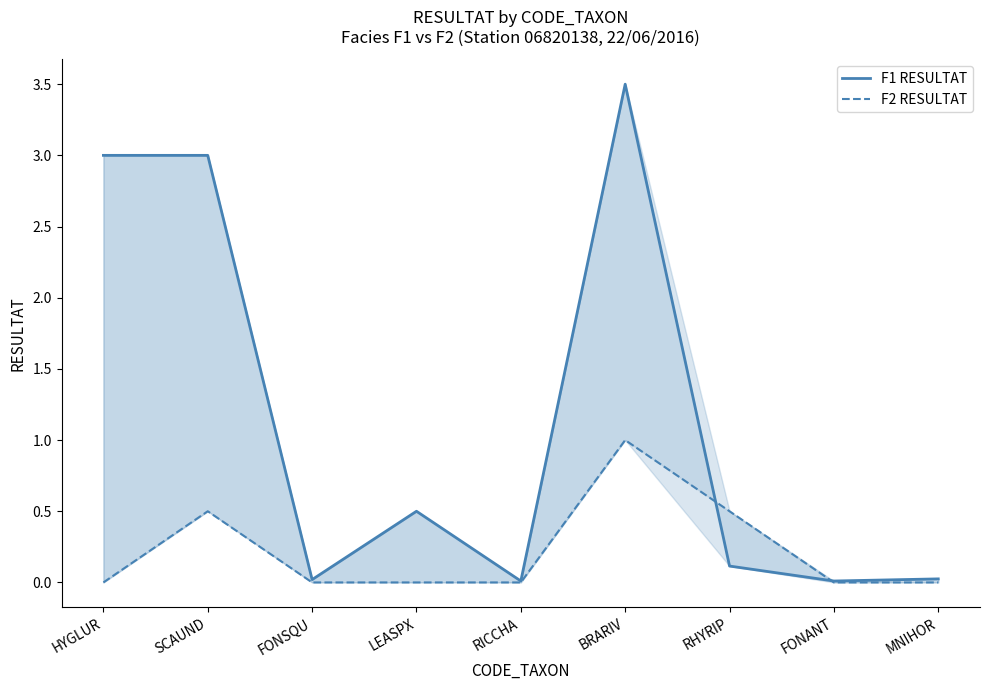

Rank the categories by F1 RESULTAT value from highest to lowest.

BRARIV, HYGLUR, SCAUND, LEASPX, RHYRIP, MNIHOR, FONSQU, RICCHA, FONANT